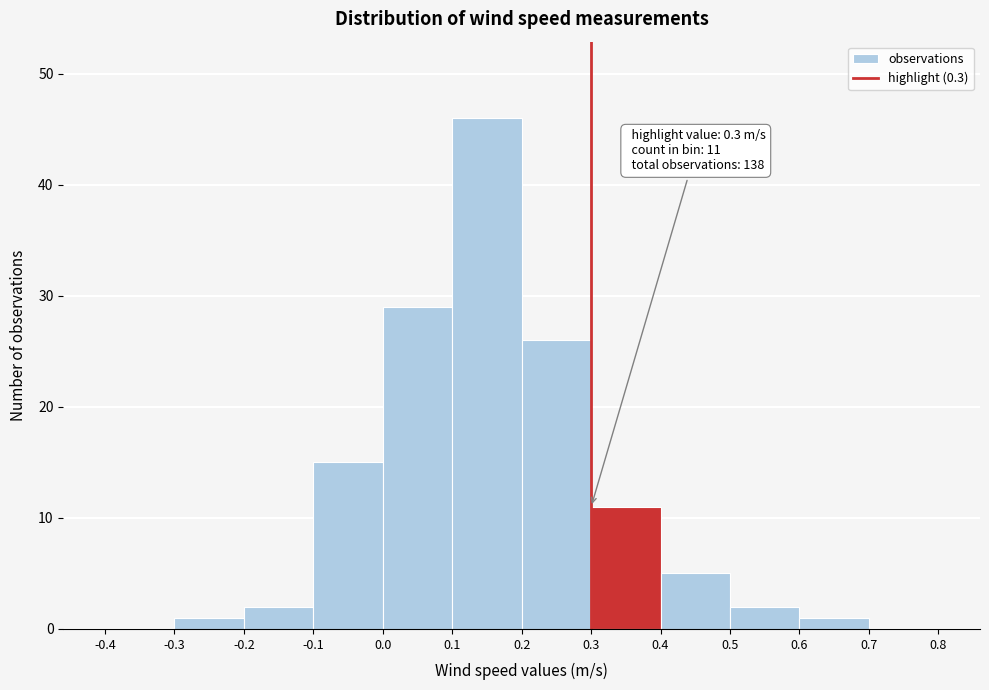

Which range on the x-axis has the tallest bar?

0.1 to 0.2